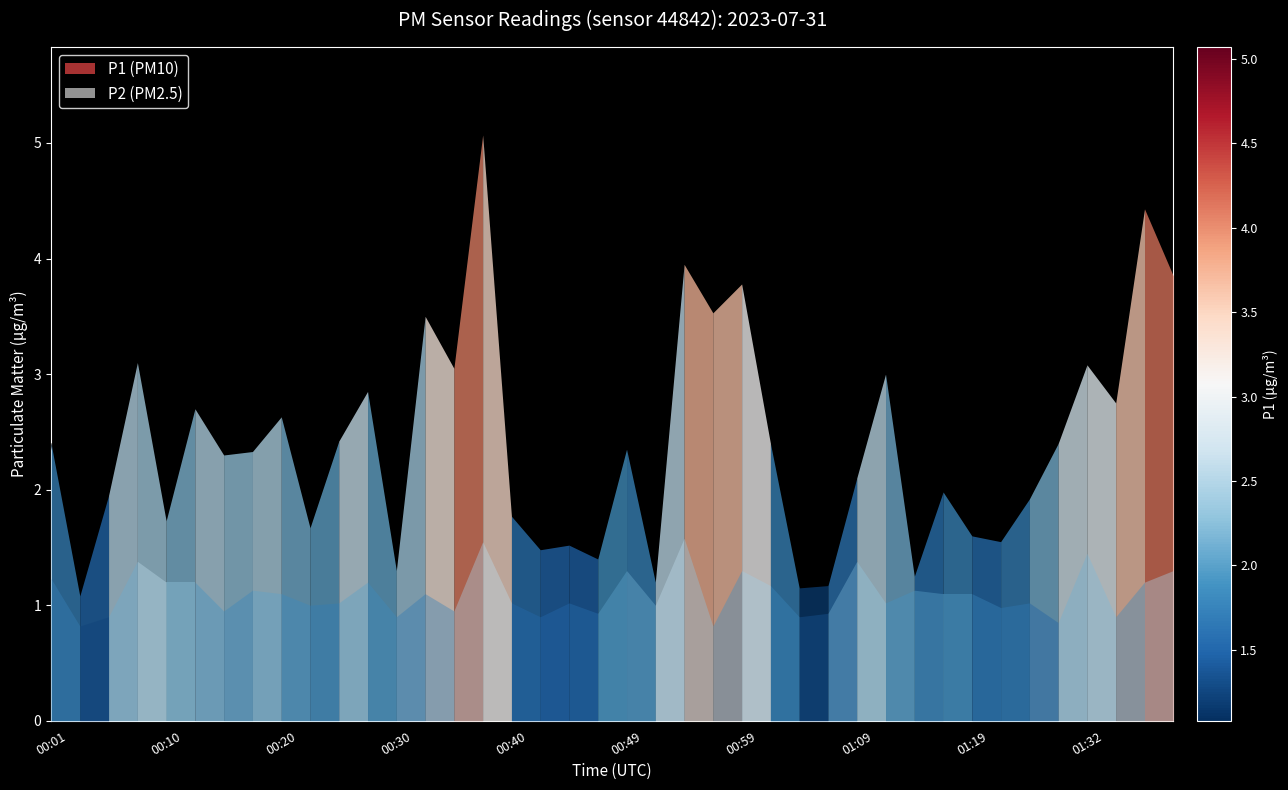

What is the smallest value displayed?

1.1